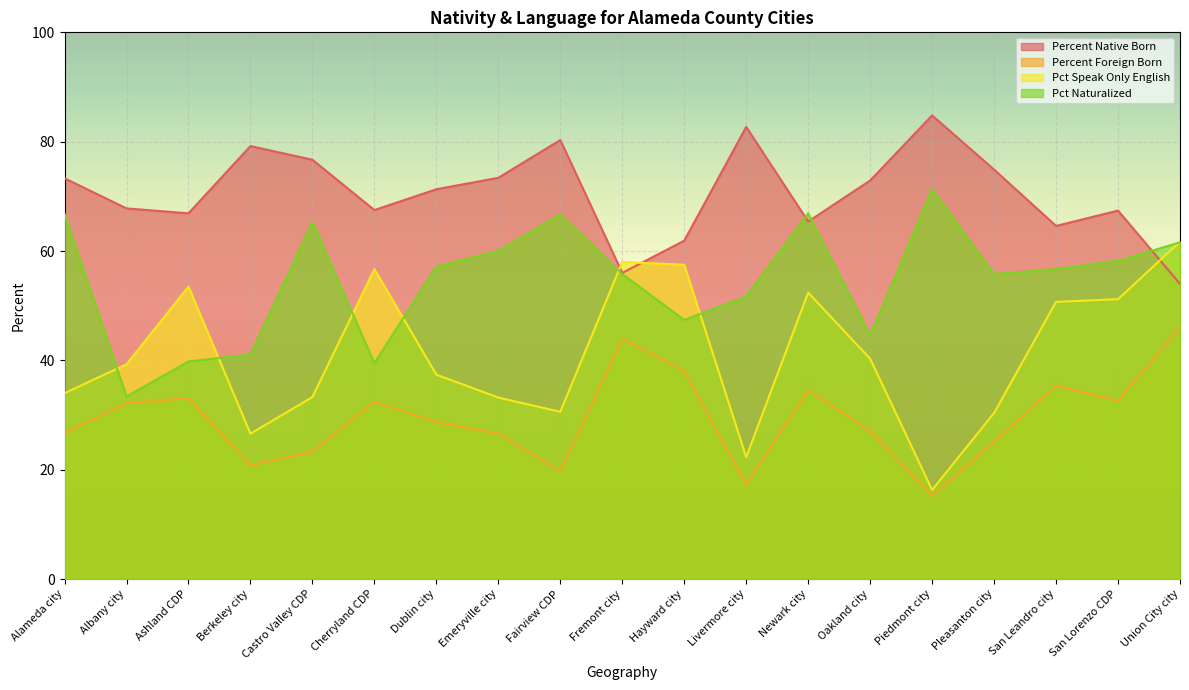

What is the minimum value shown in the chart?

15.2